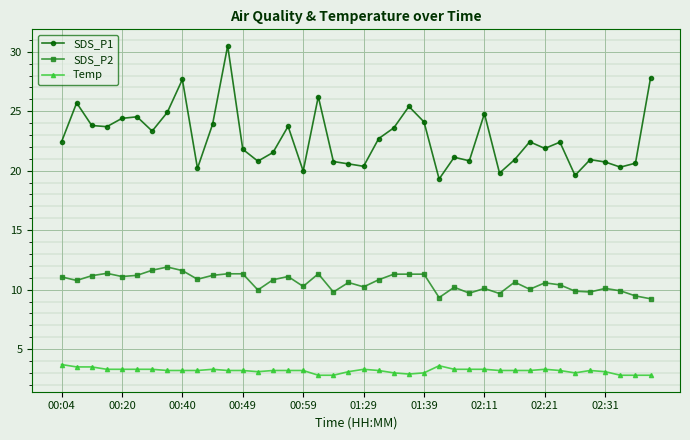

Which series has the largest total across all categories?

SDS_P1